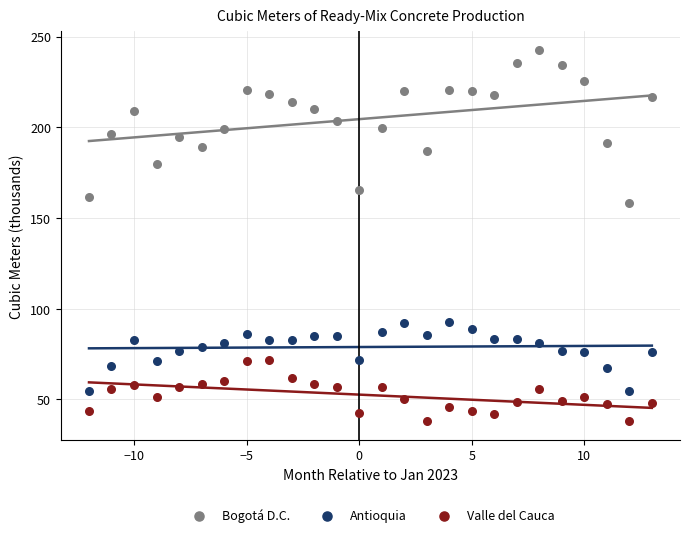

Which series reaches the minimum Y coordinate?

Valle del Cauca